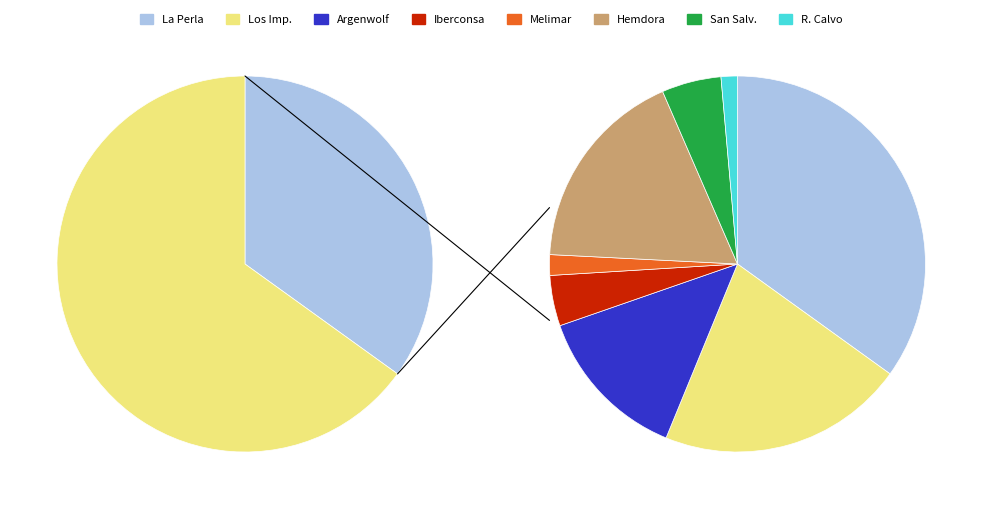

The Melimar S, A. slice represents 11% of the pie. True or false?

False